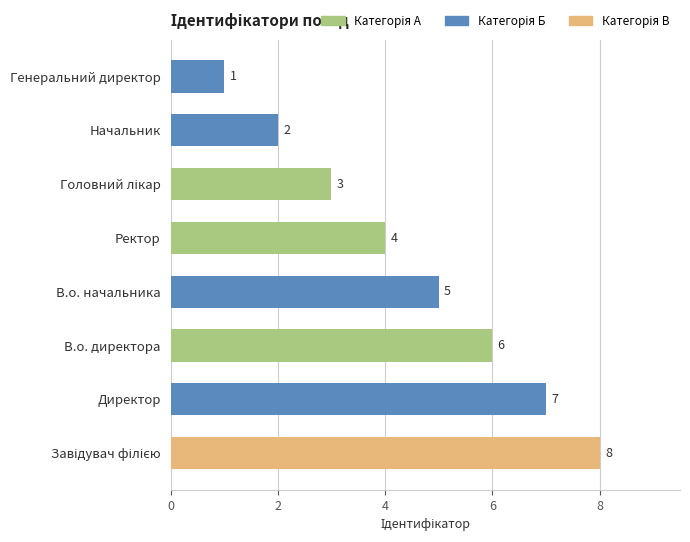

Which has a higher value, Директор or В.о. директора?

Директор